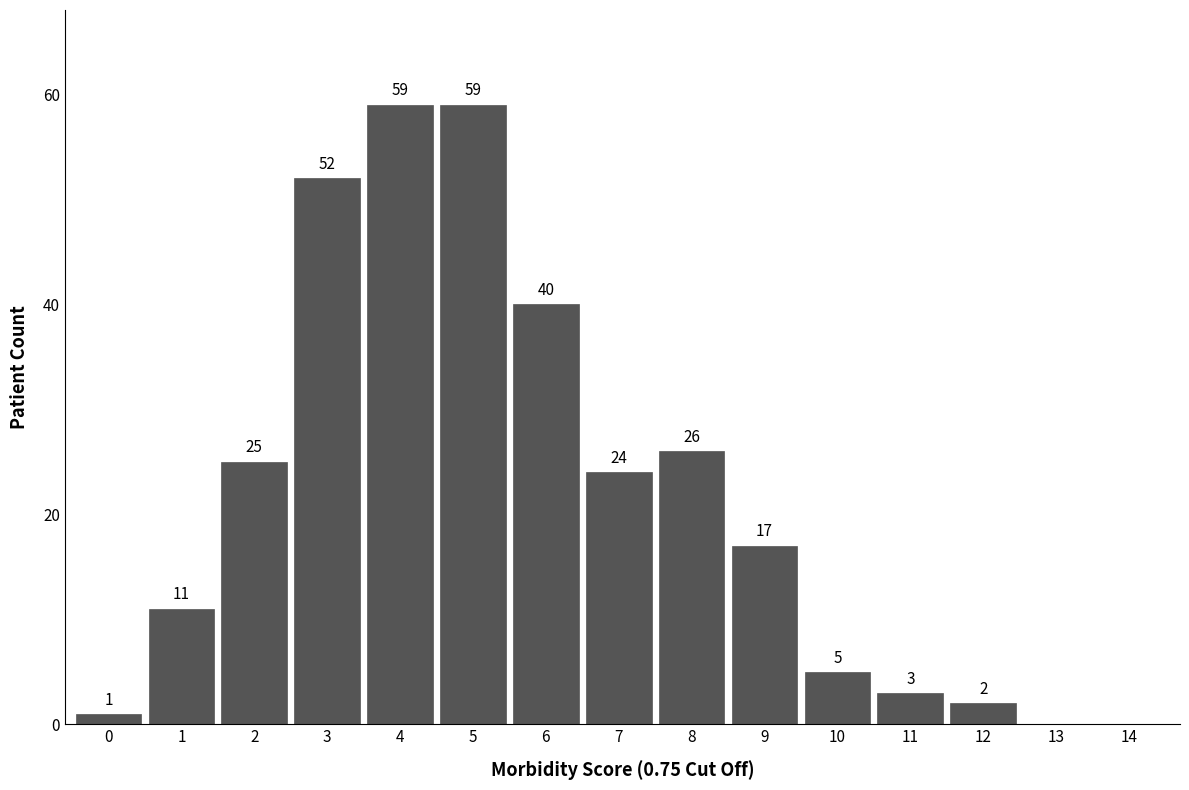

Reading right to left, list all the values displayed in this chart.

14=0	13=0	12=2	11=3	10=5	9=17	8=26	7=24	6=40	5=59	4=59	3=52	2=25	1=11	0=1